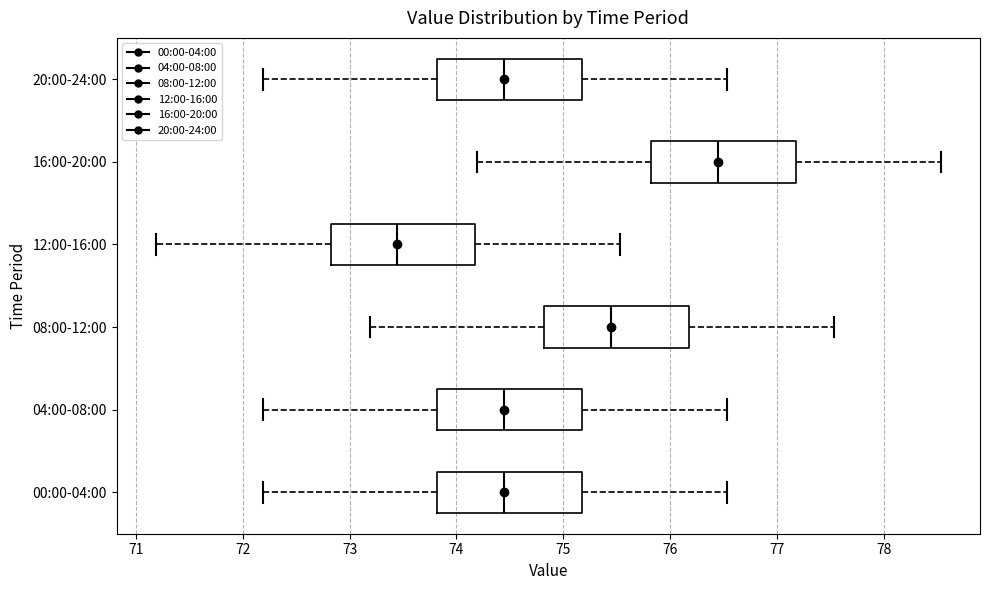

Reading bottom to top, read every box against the x-axis: the position of its median line, the range the box covers, and the ends of its whiskers. The values are not printed on the chart, so give them approximately, as read against the axis.

00:00-04:00: median 74.4, box 73.8 to 75.2, whiskers 72.2 to 76.5
04:00-08:00: median 74.4, box 73.8 to 75.2, whiskers 72.2 to 76.5
08:00-12:00: median 75.4, box 74.8 to 76.2, whiskers 73.2 to 77.5
12:00-16:00: median 73.4, box 72.8 to 74.2, whiskers 71.2 to 75.5
16:00-20:00: median 76.4, box 75.8 to 77.2, whiskers 74.2 to 78.5
20:00-24:00: median 74.4, box 73.8 to 75.2, whiskers 72.2 to 76.5